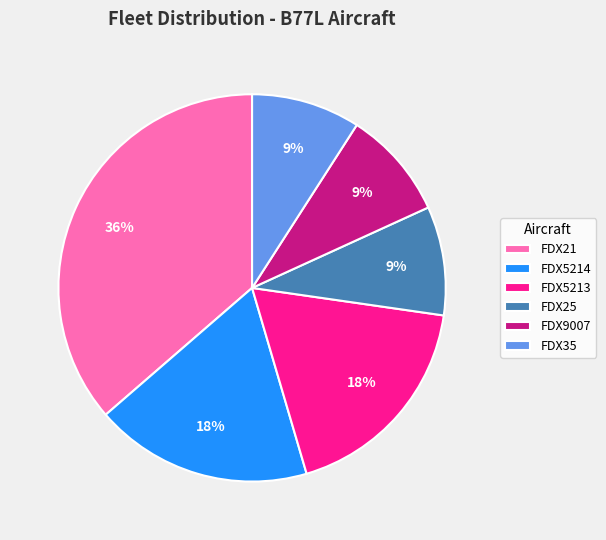

How many slices are in this pie chart?

6